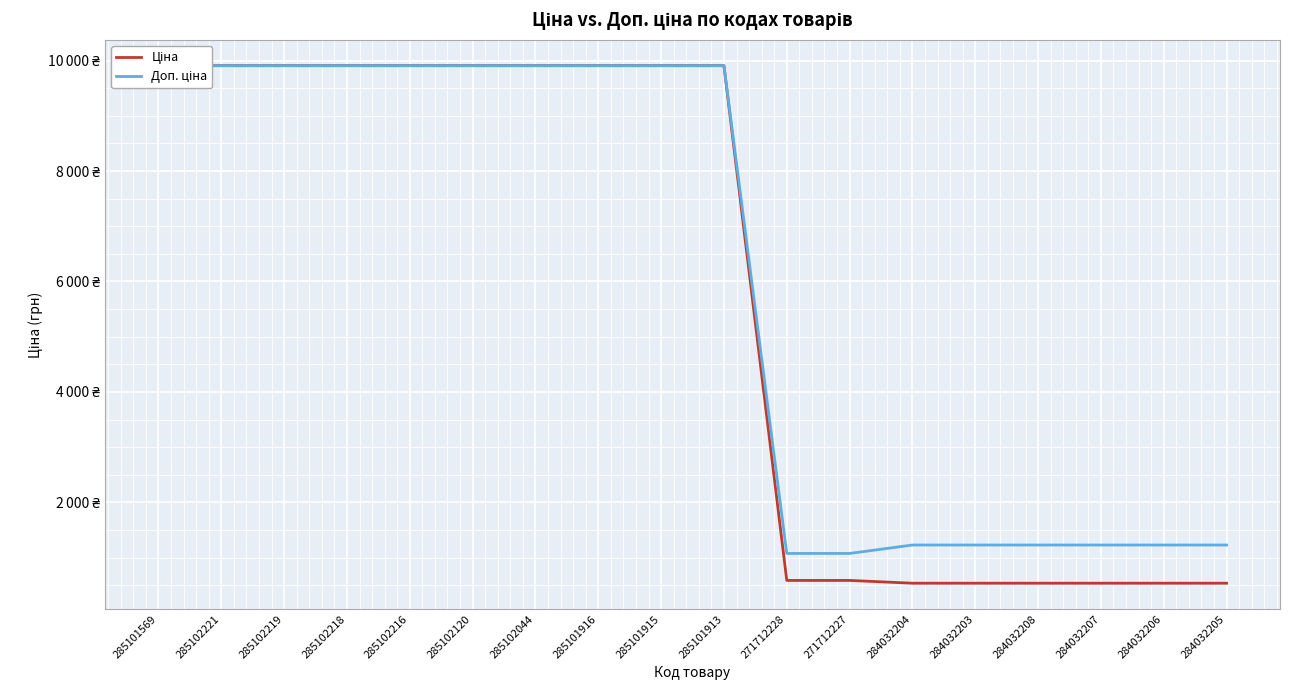

At which category is the sum across all series the highest?

285101569